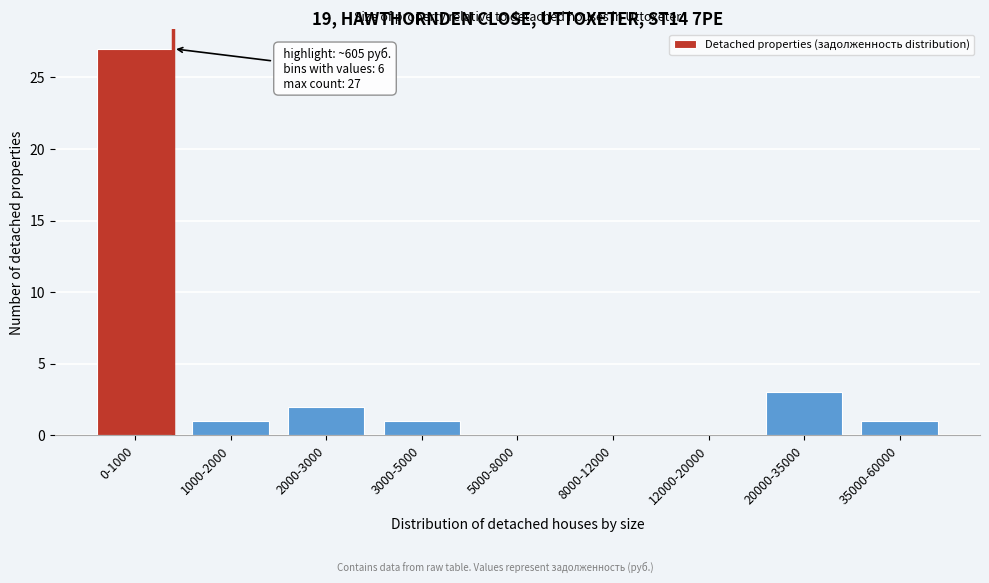

Reading left to right, extract all data points from this chart.

0-1000=27	1000-2000=1	2000-3000=2	3000-5000=1	5000-8000=0	8000-12000=0	12000-20000=0	20000-35000=3	35000-60000=1